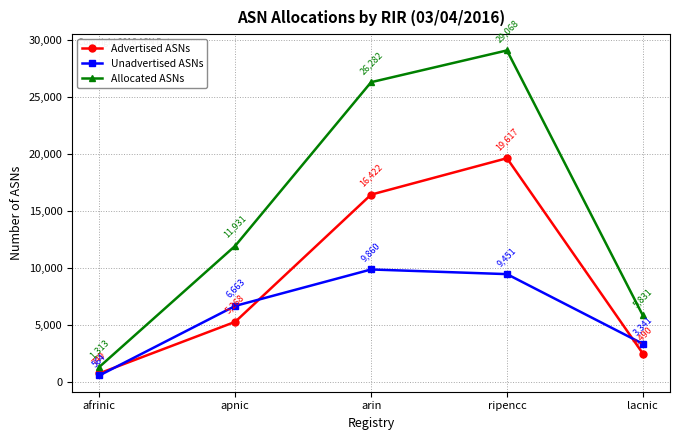

At which label is Unadvertised ASNs closest to 5212?

apnic